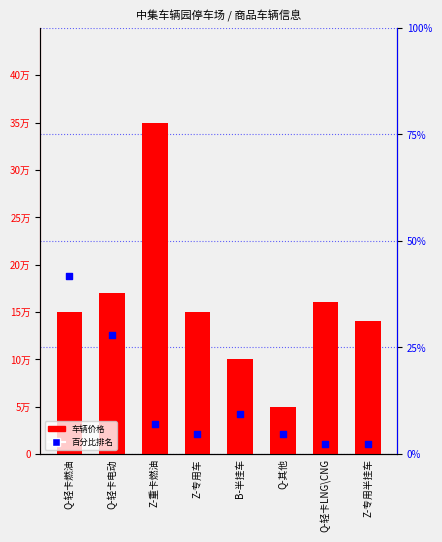

At how many categories does at least one series exceed 338396?

1